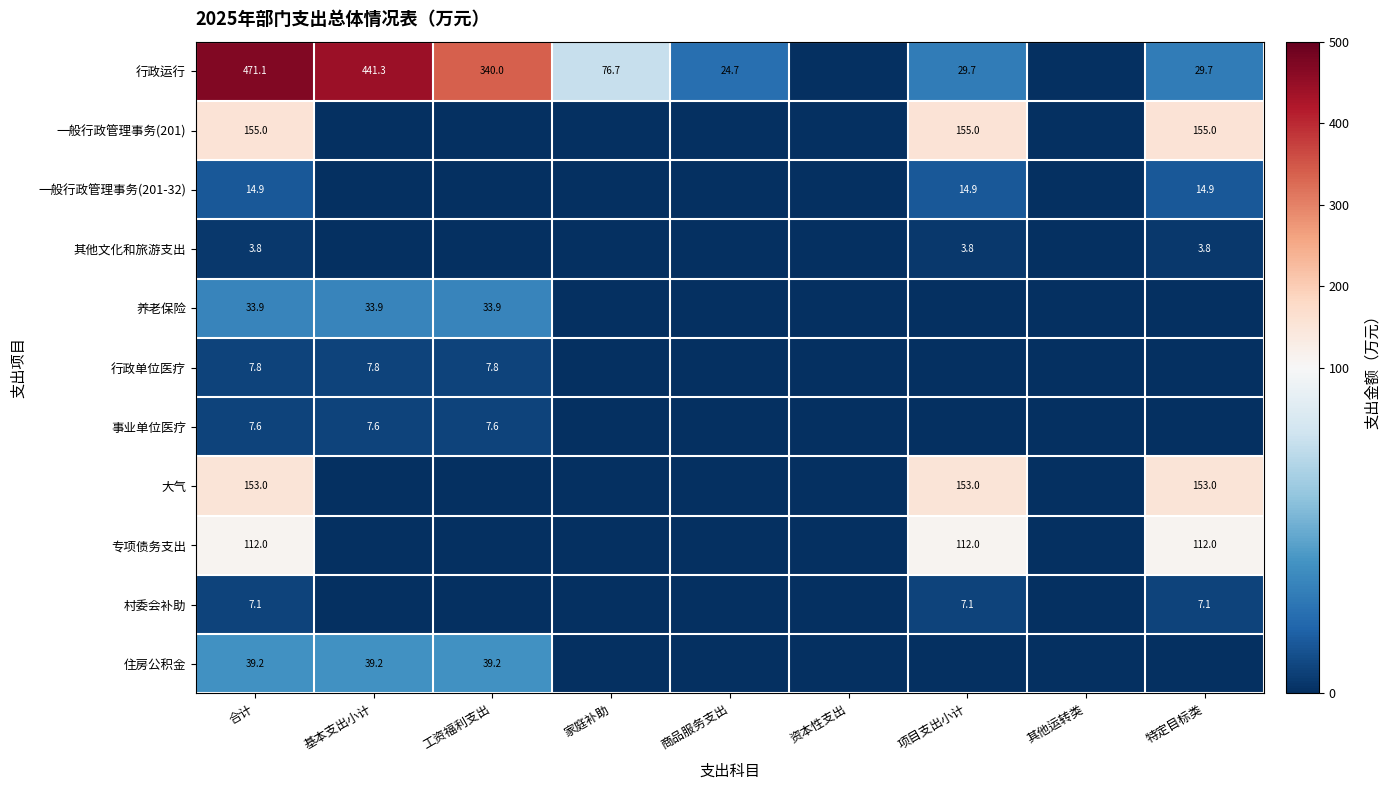

True or false: 养老保险 has a value of 33.9 at 合计.

True